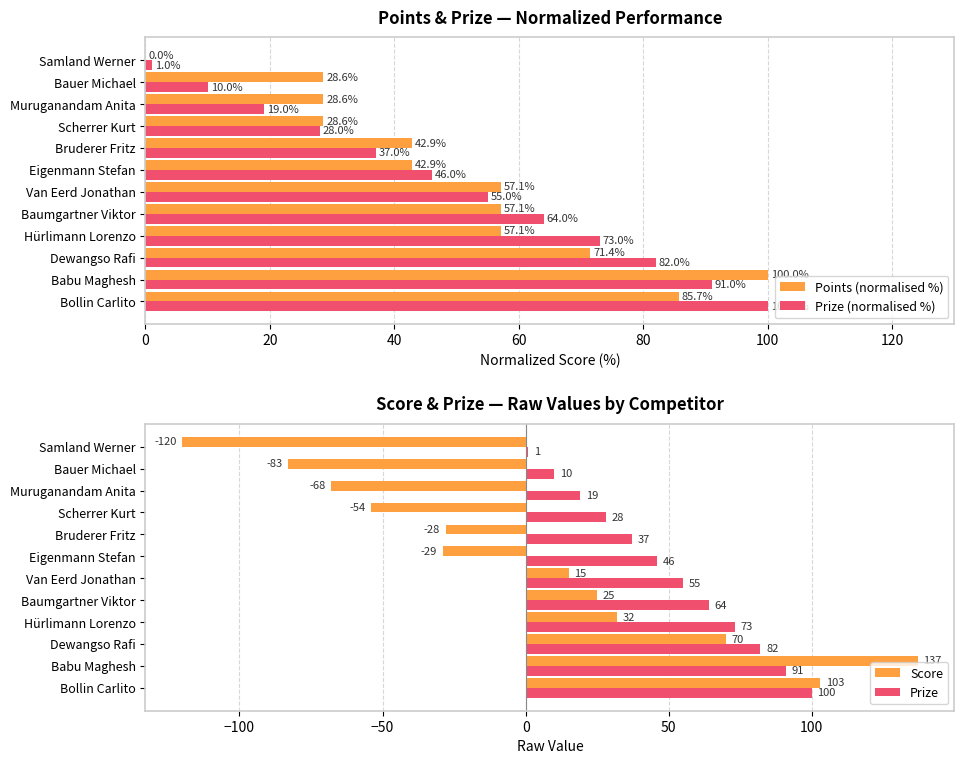

What is the minimum value for Prize (normalised %)?

1.0